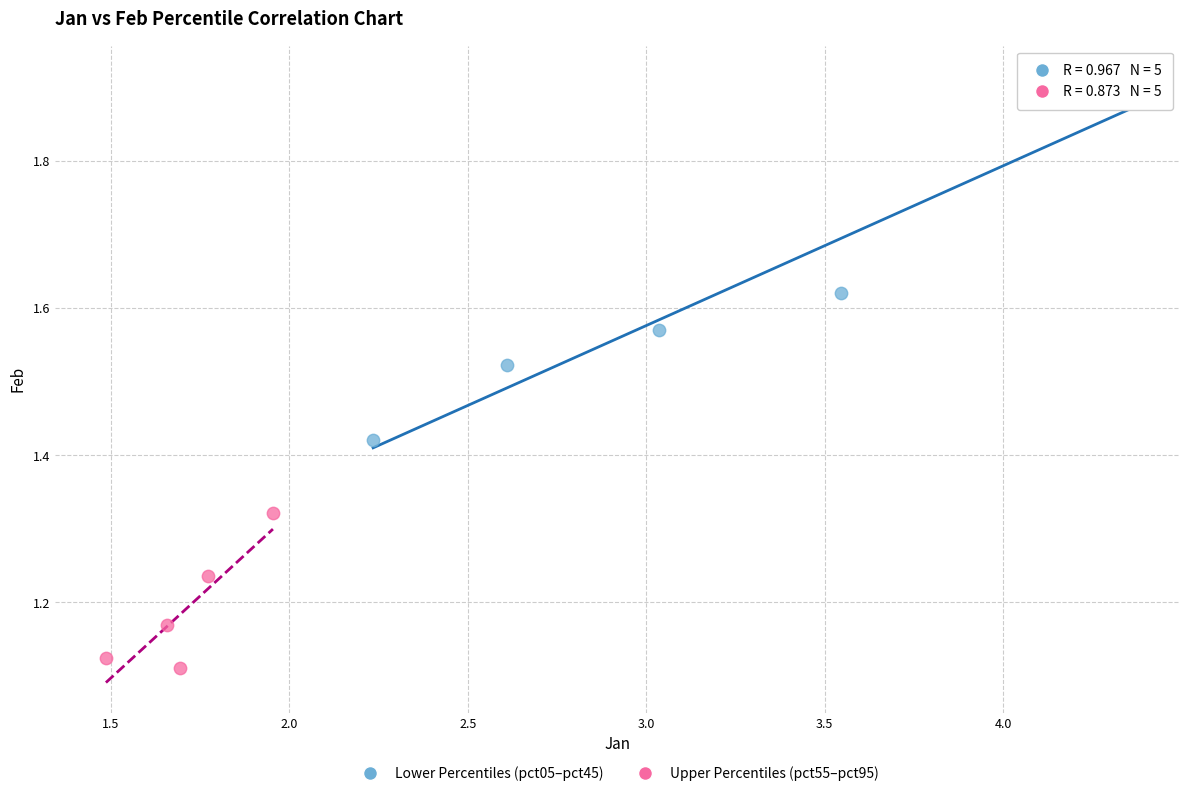

What are all the series names shown in the legend?

Lower Percentiles (pct05–pct45), Upper Percentiles (pct55–pct95)